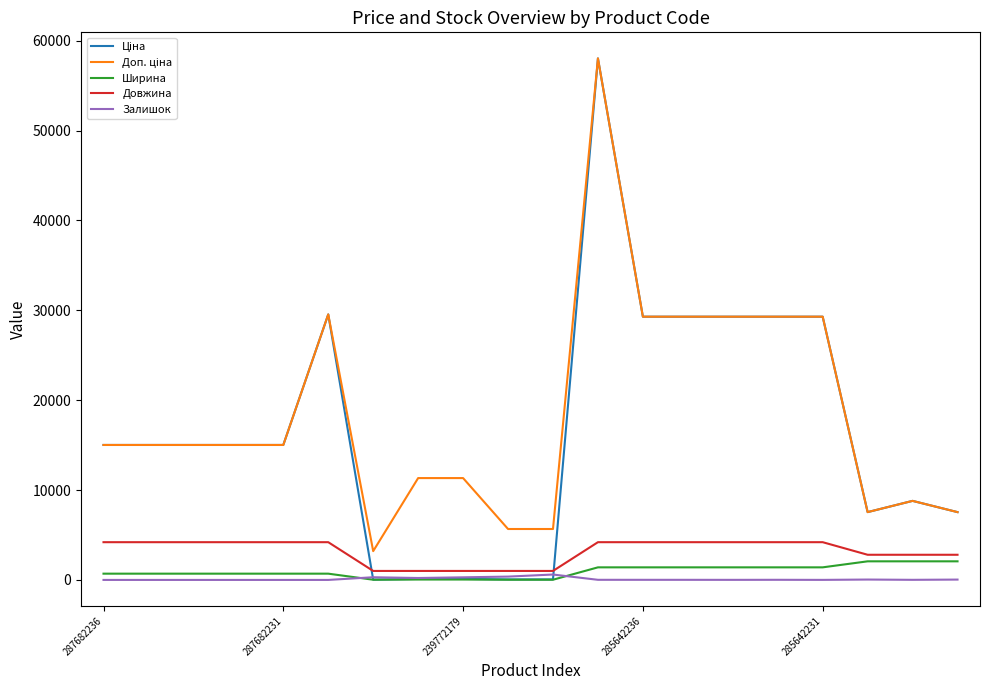

Is this an area chart (filled region under the line)?

No